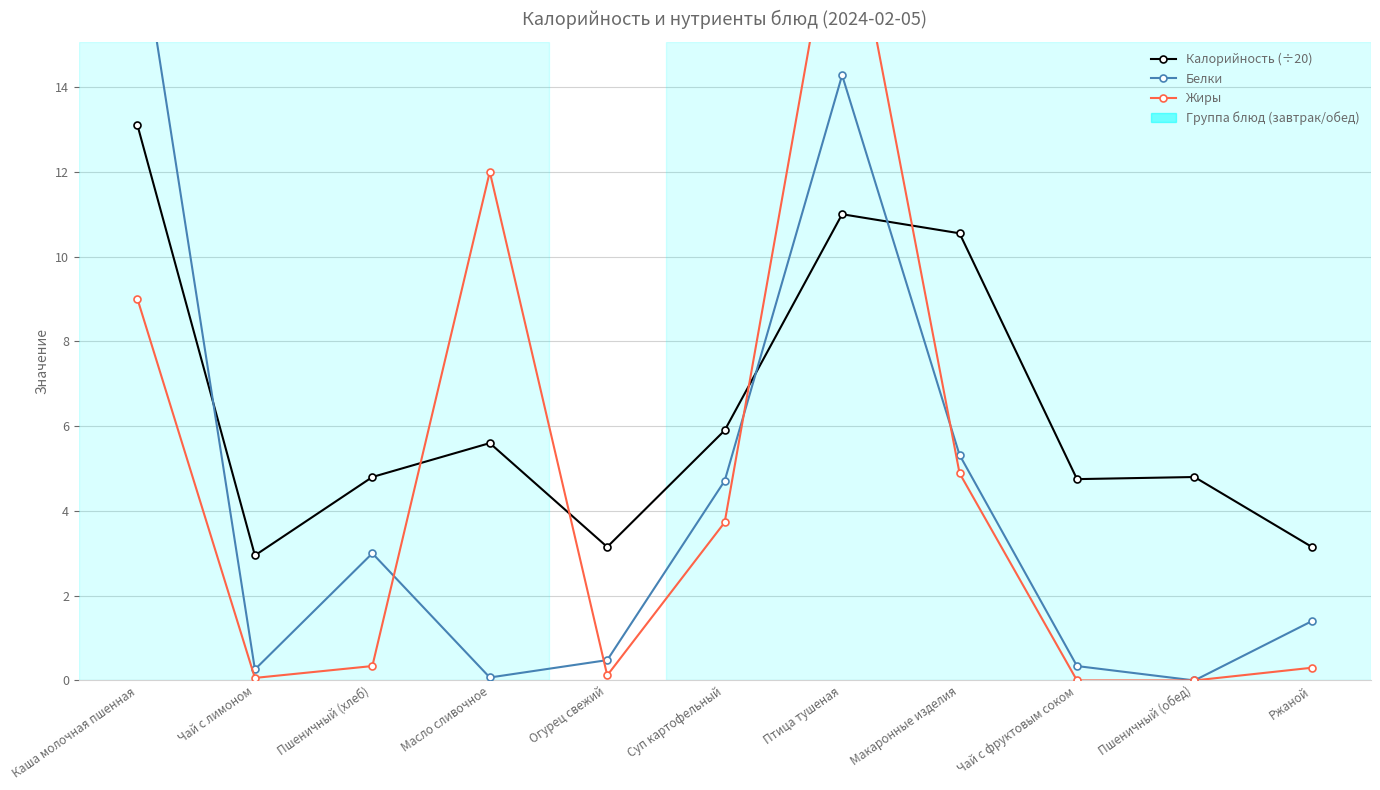

What position from the right is Птица тушеная?

5